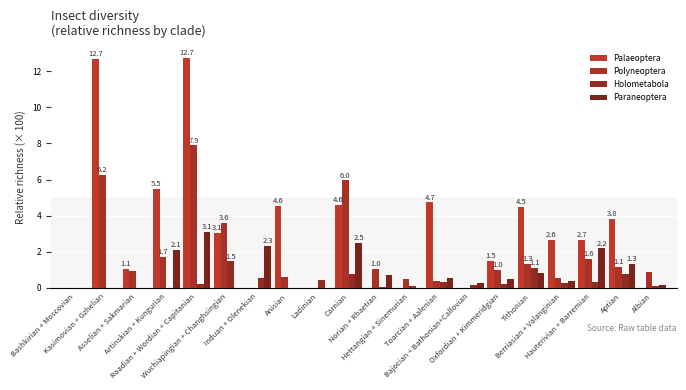

What is the label of the 15th bar from the right?

Wuchiapingian + Changhsingian